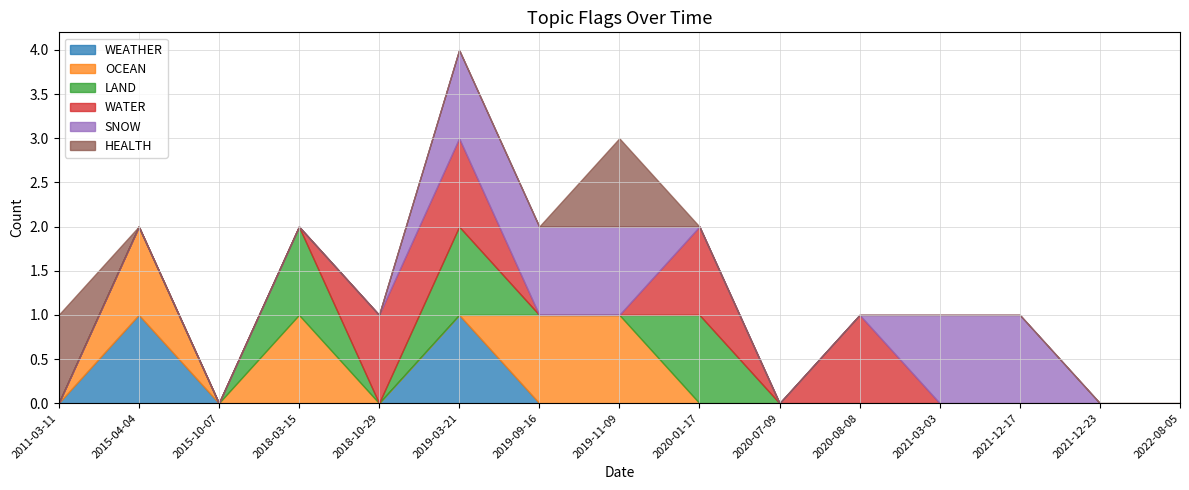

The value of LAND at 2021-03-03 is 1. True or false?

False